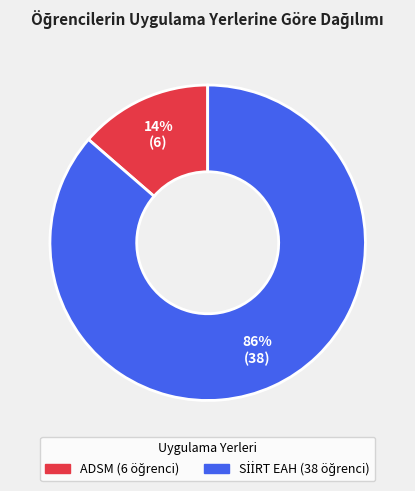

Count the number of slices in the pie.

2